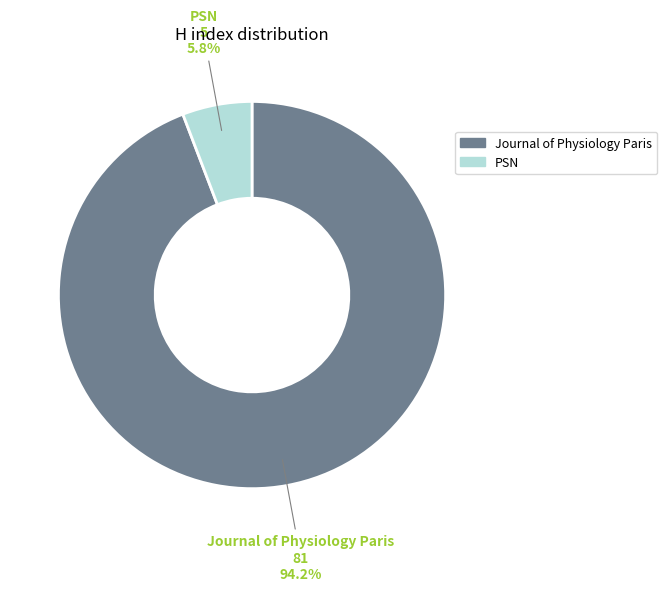

How many segments does this pie chart have?

2